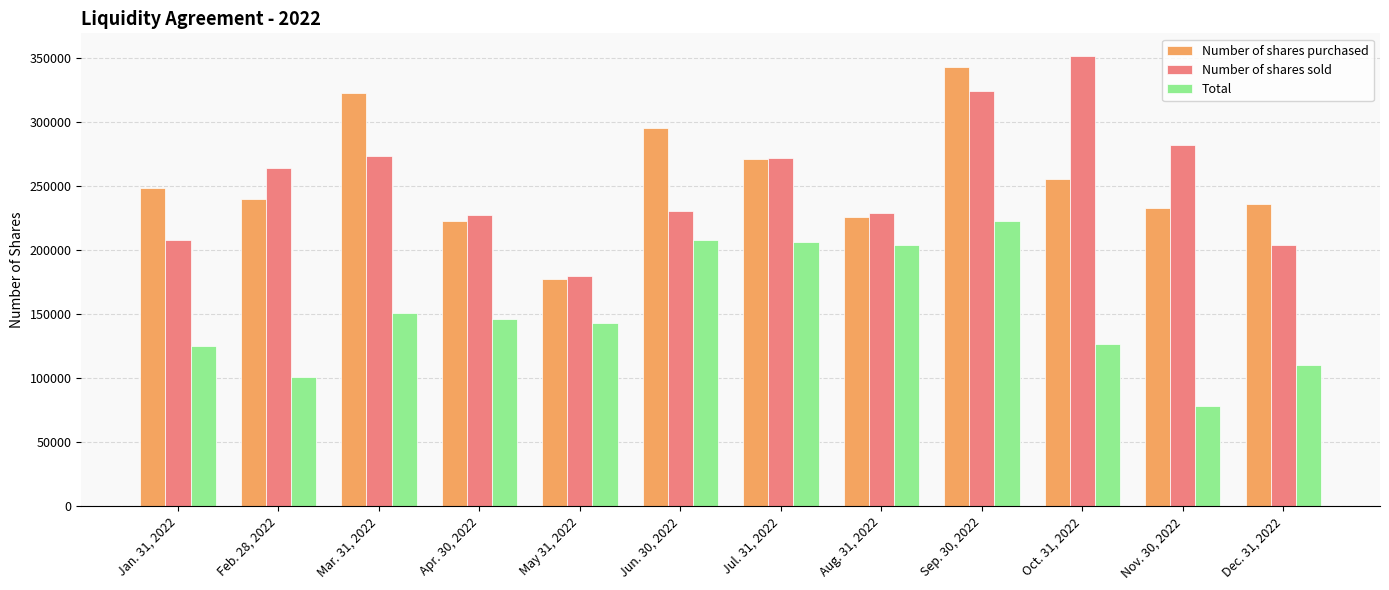

Is it true that Total equals 145902 at Apr. 30, 2022?

True